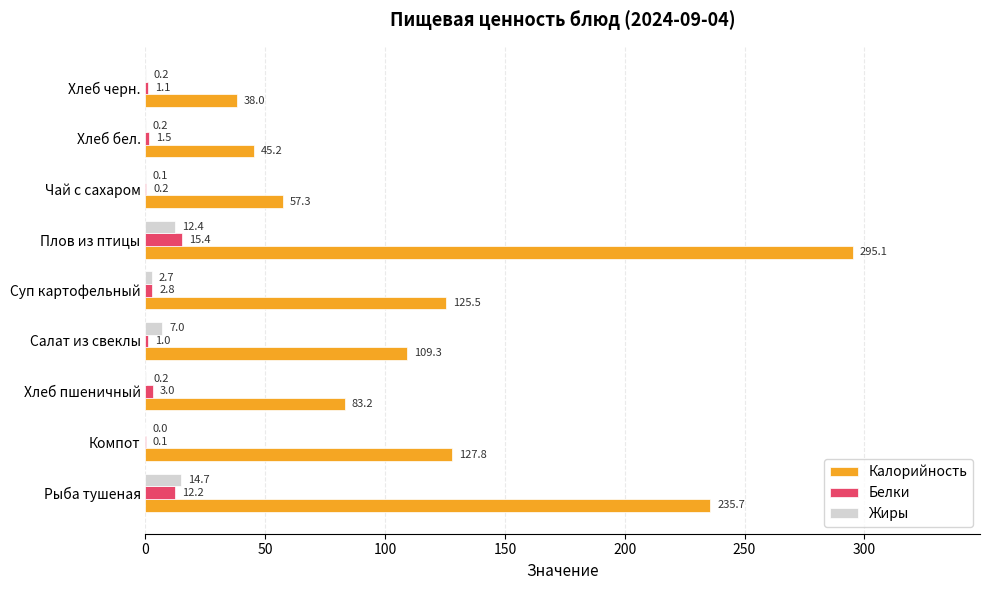

Where is Калорийность nearest to the value 166?

Компот